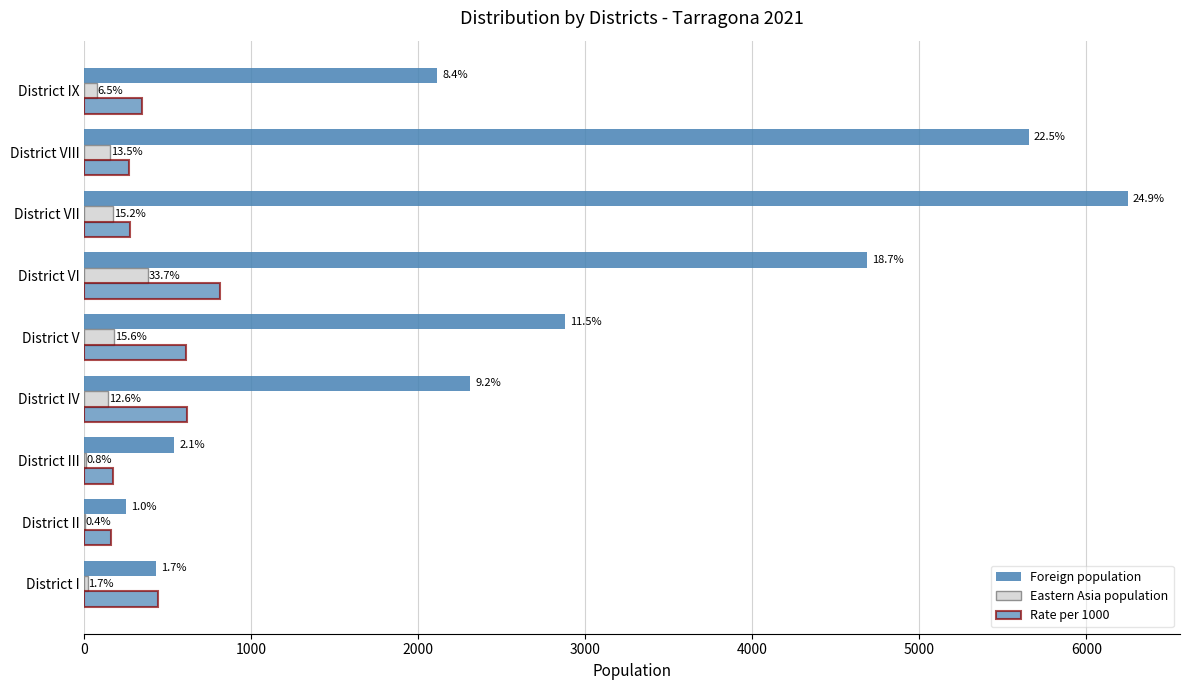

What is the maximum value for Foreign population?

6249